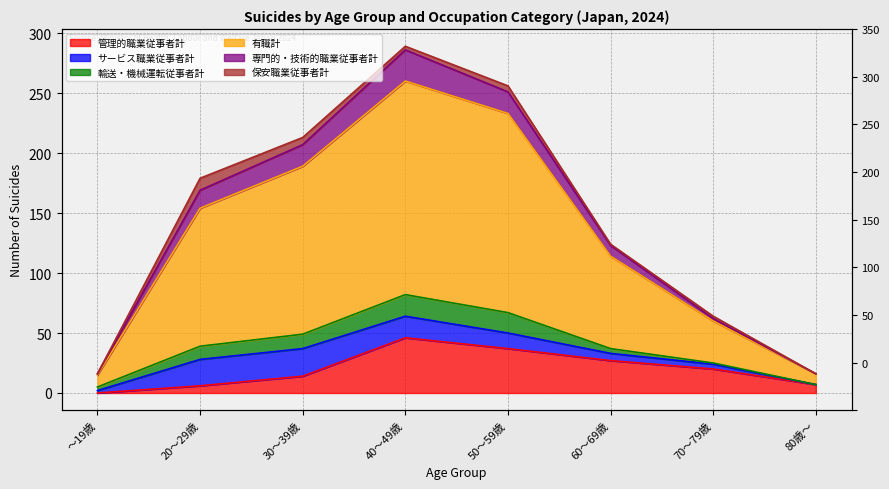

Where does the 有職計 series first go above 179?

30～39歳